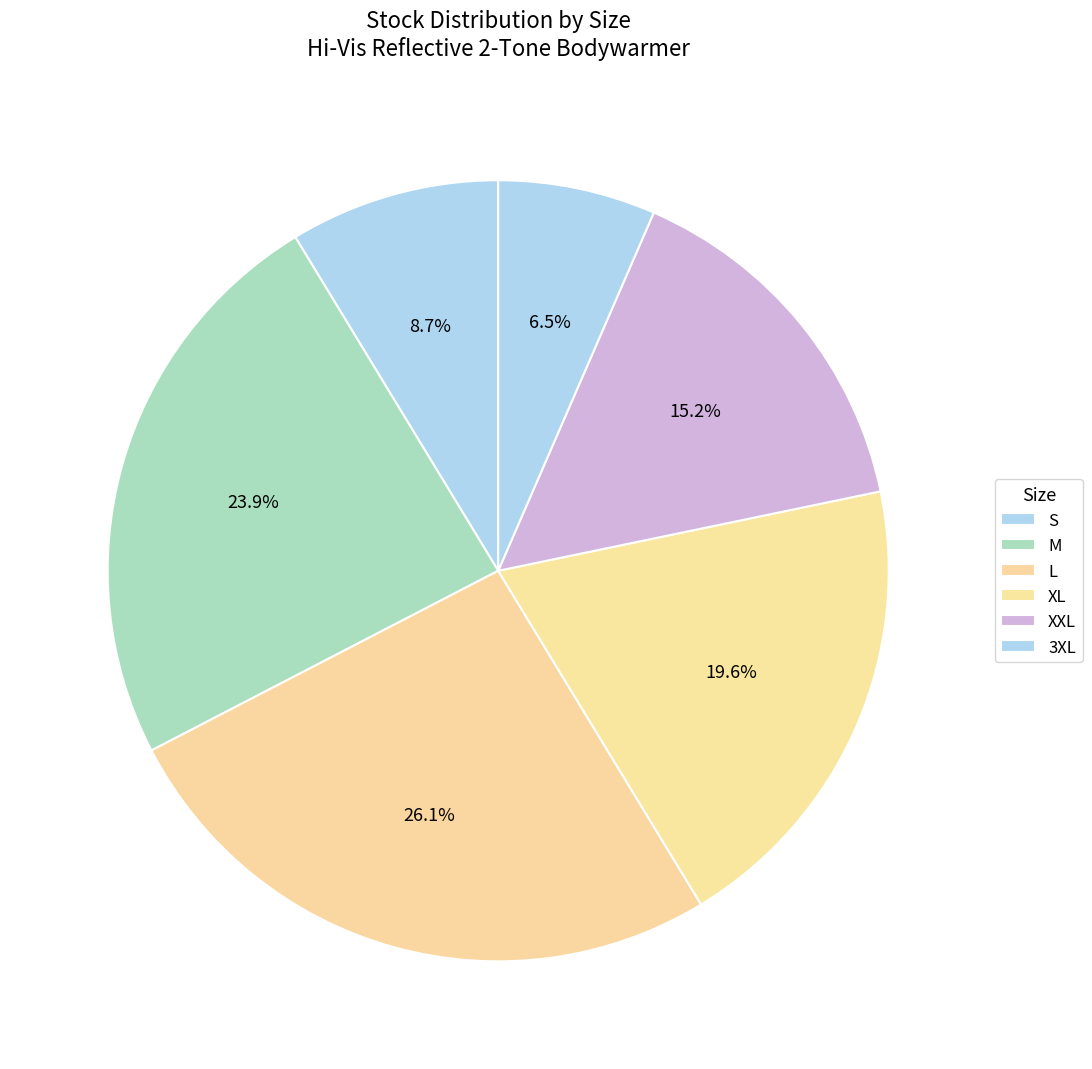

What percentage is NOT represented by M?

76.1%